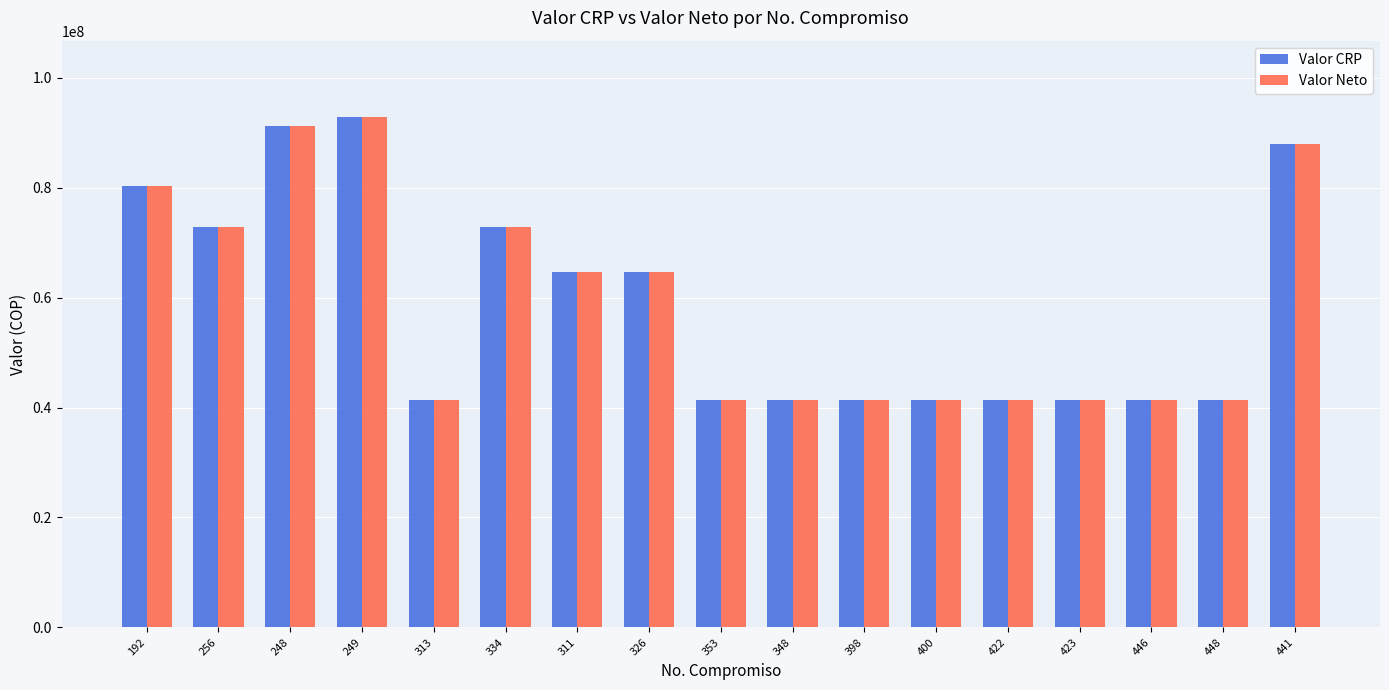

What is the total value across all series at 248?

182400000